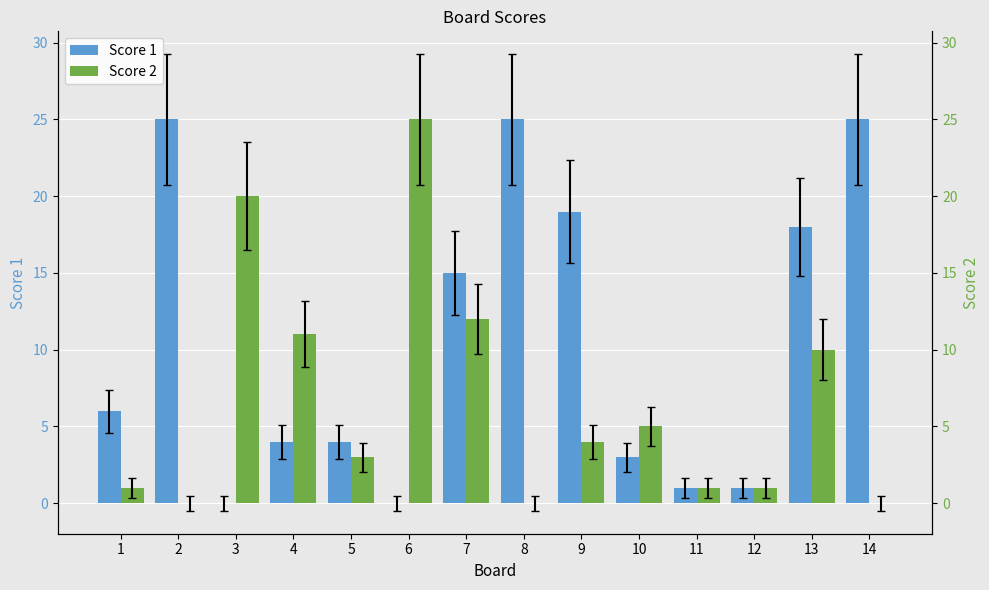

Is it true that Score 1 equals 25 at 2?

True